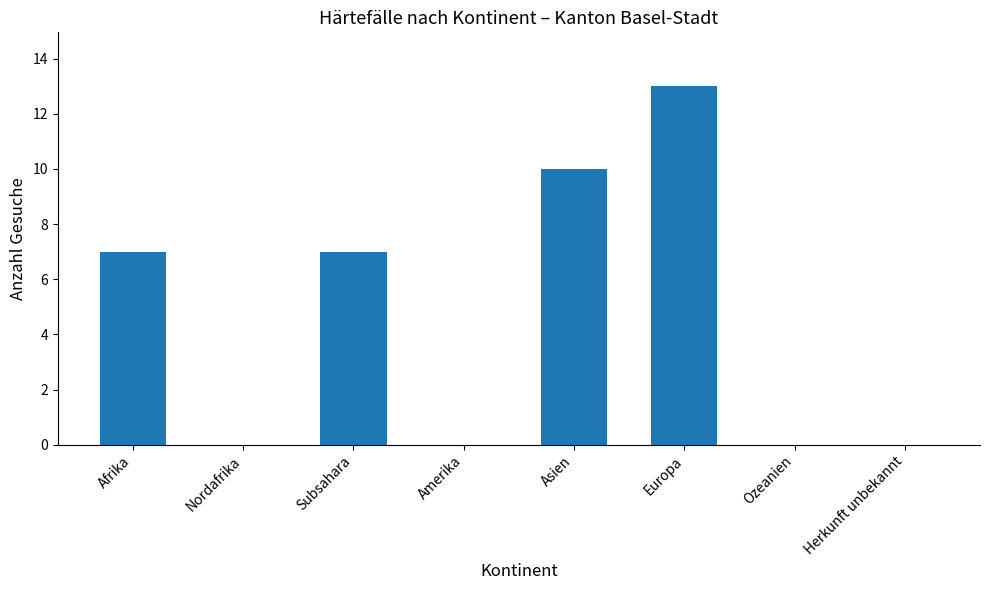

How many values are between 0 and 10?

7